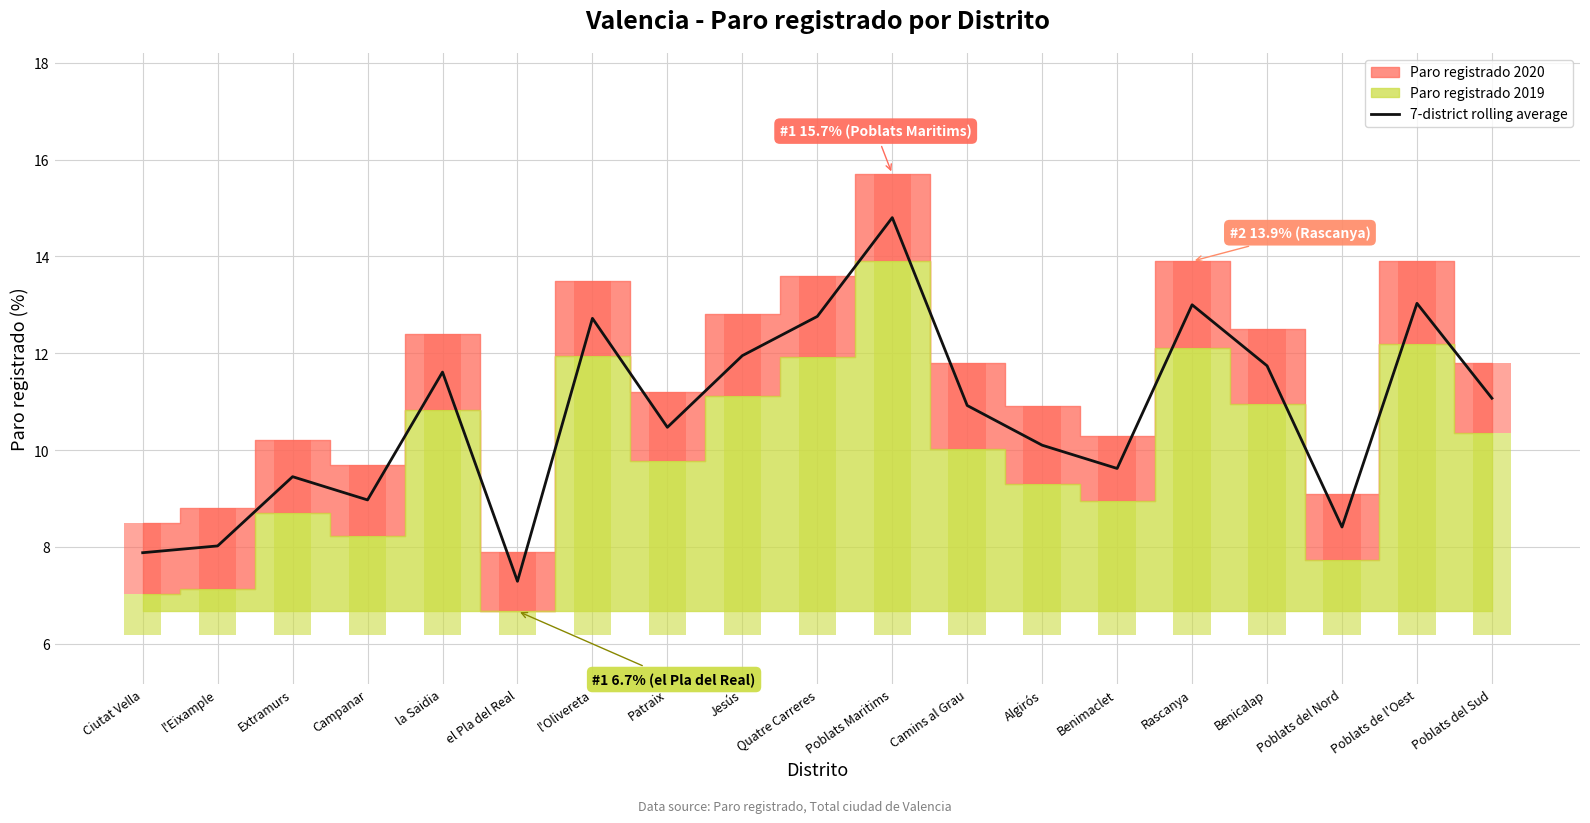

What position from the right is l'Olivereta?

13